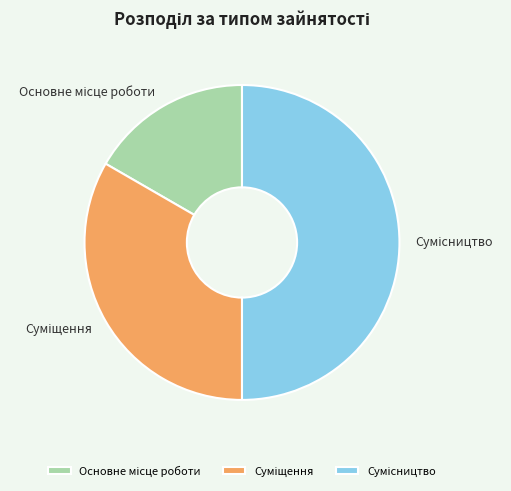

Does Основне місце роботи account for over 50% of the chart?

No